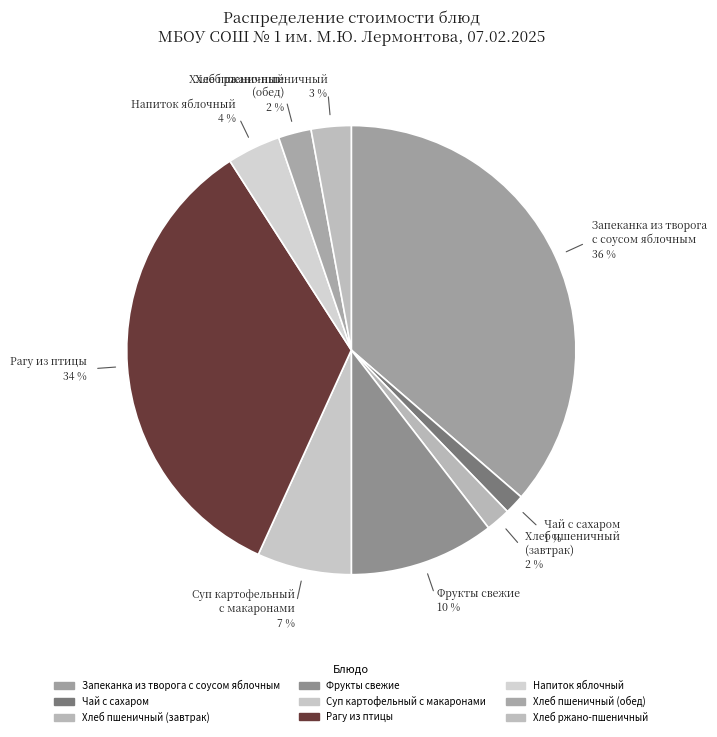

Rank the categories by value from lowest to highest.

Чай с сахаром, Хлеб пшеничный
(завтрак), Хлеб пшеничный
(обед), Хлеб ржано-пшеничный, Напиток яблочный, Суп картофельный
с макаронами, Фрукты свежие, Рагу из птицы, Запеканка из творога
с соусом яблочным